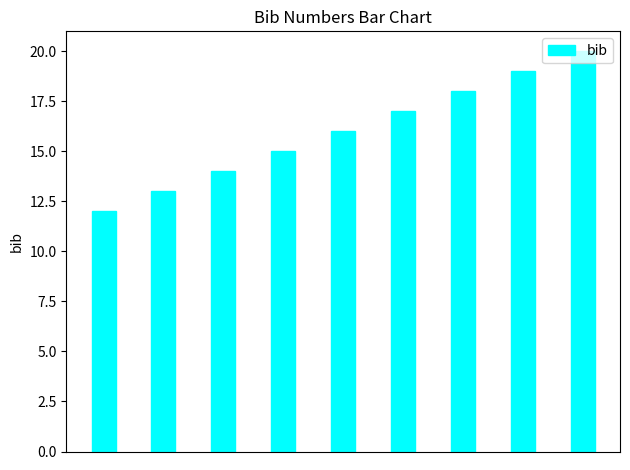

What is the greatest value displayed?

20